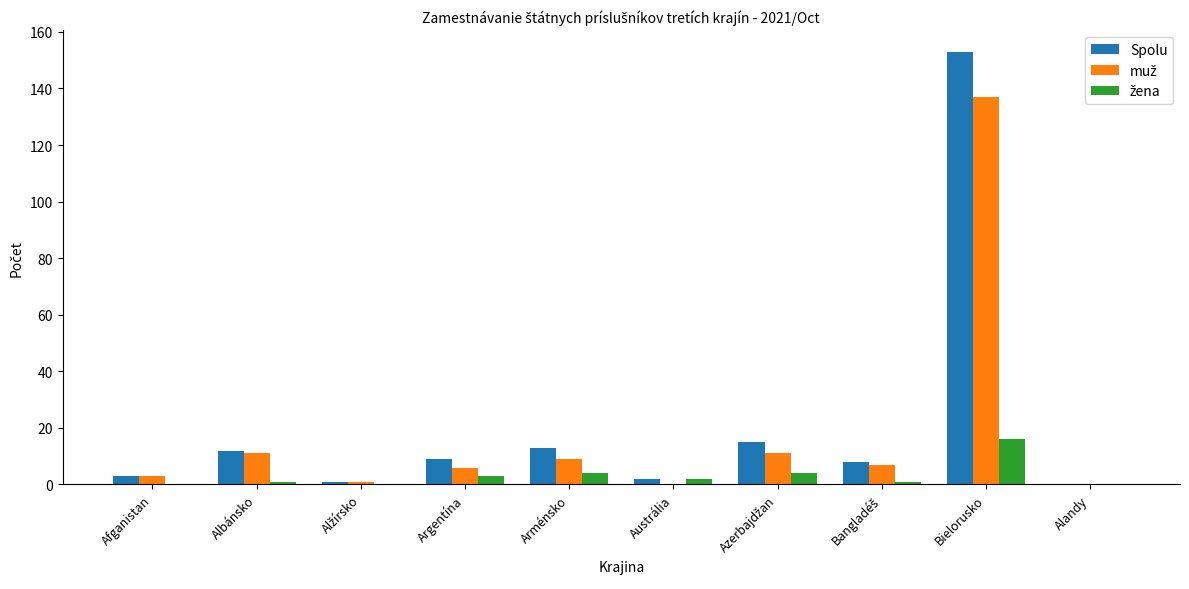

True or false: Spolu has a value of 13 at Arménsko.

True